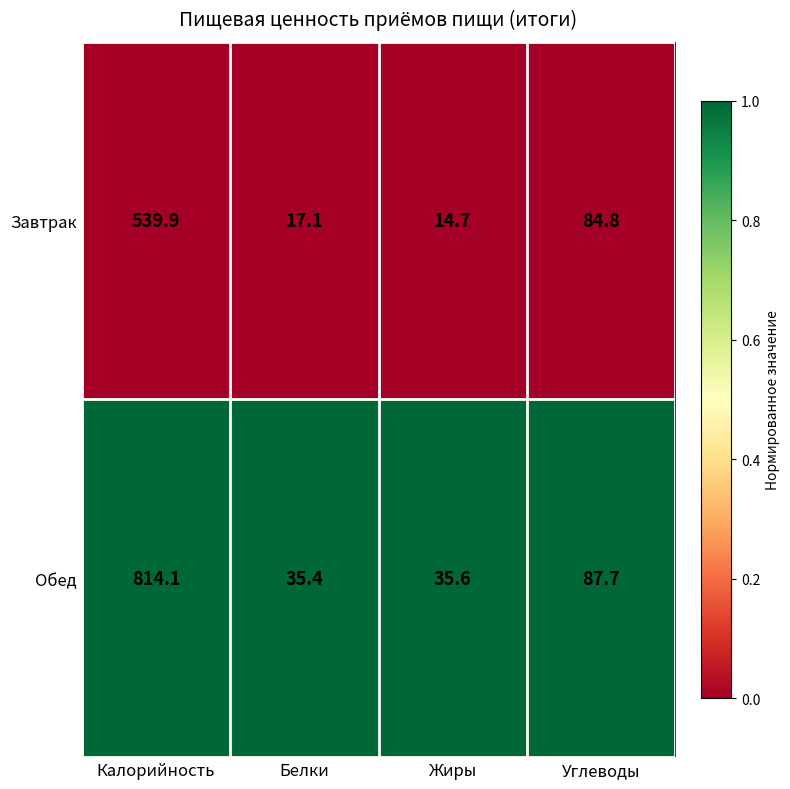

Which label corresponds to the smallest value in the chart?

Жиры